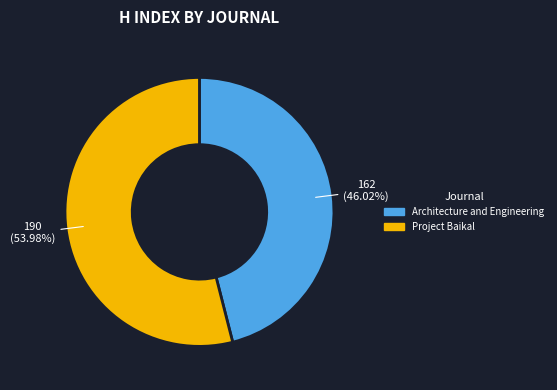

What is the total percentage of Architecture and Engineering and Project Baikal?

100.0%